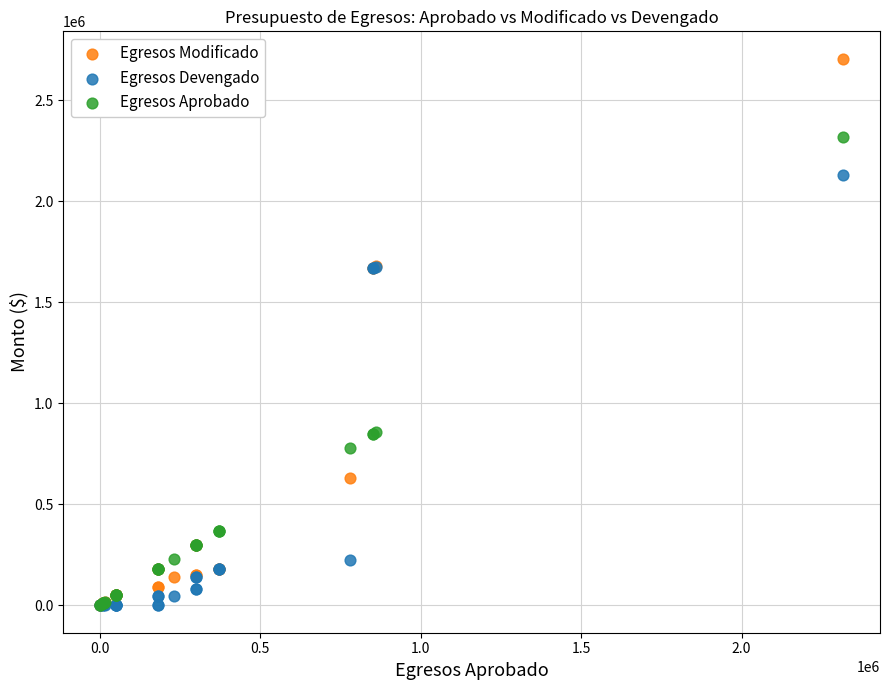

Which series has the largest Y range (max minus min)?

Egresos Modificado